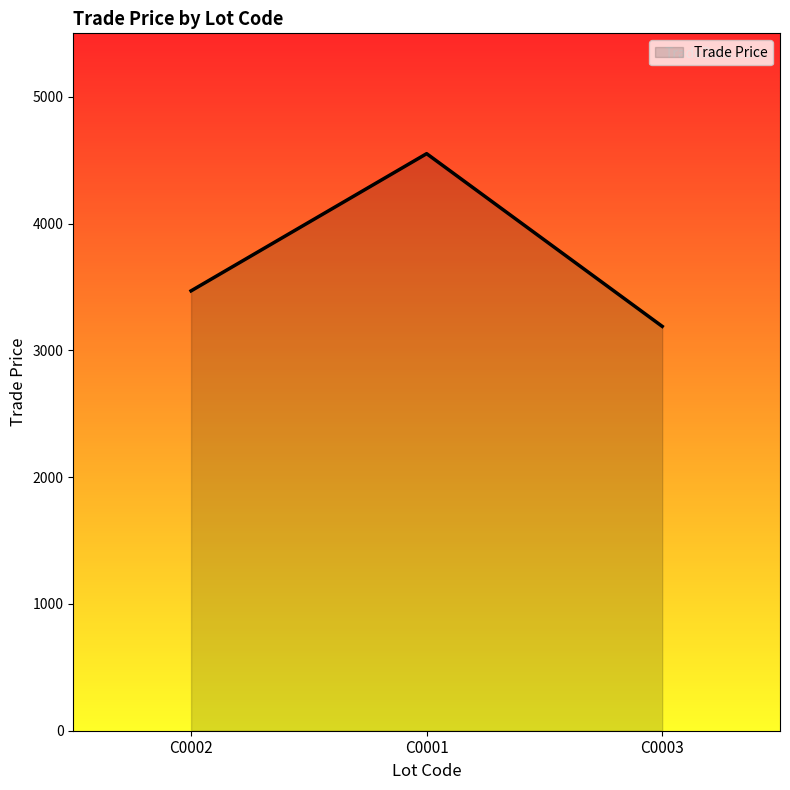

Does the chart display data point markers on the line(s)?

No